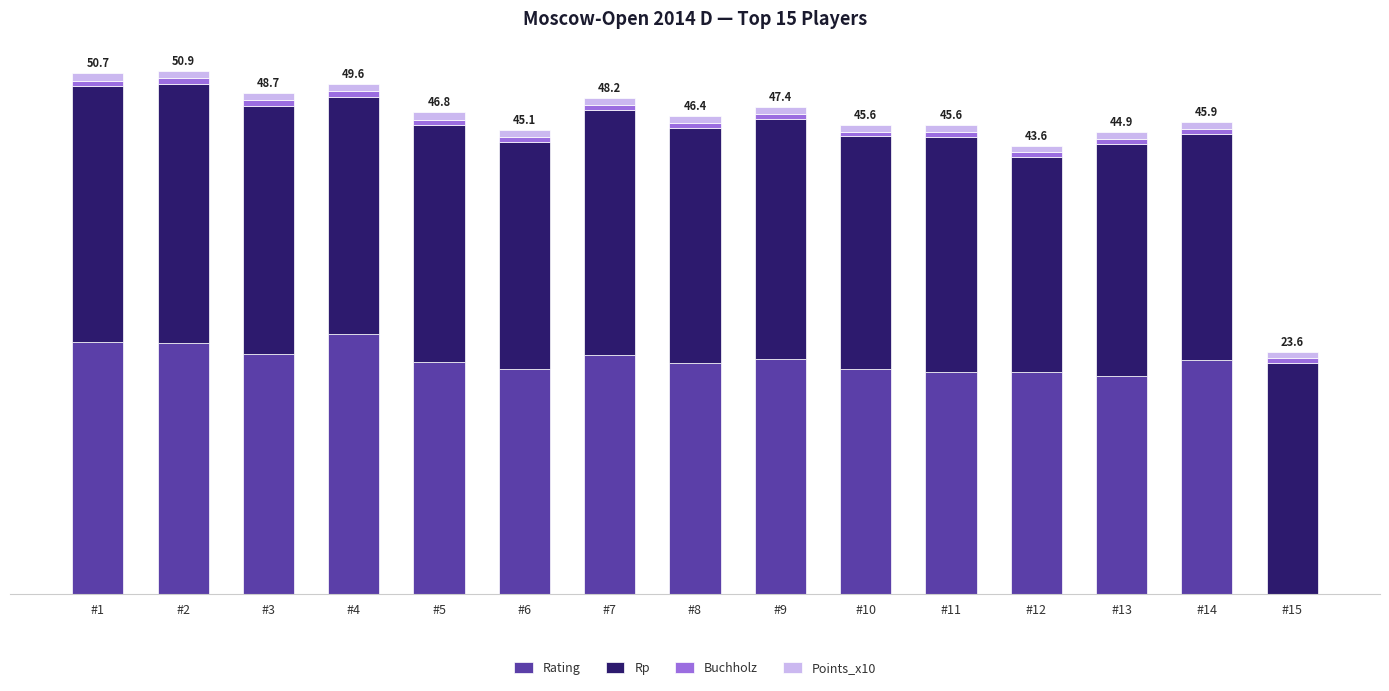

Are the bars horizontal?

No